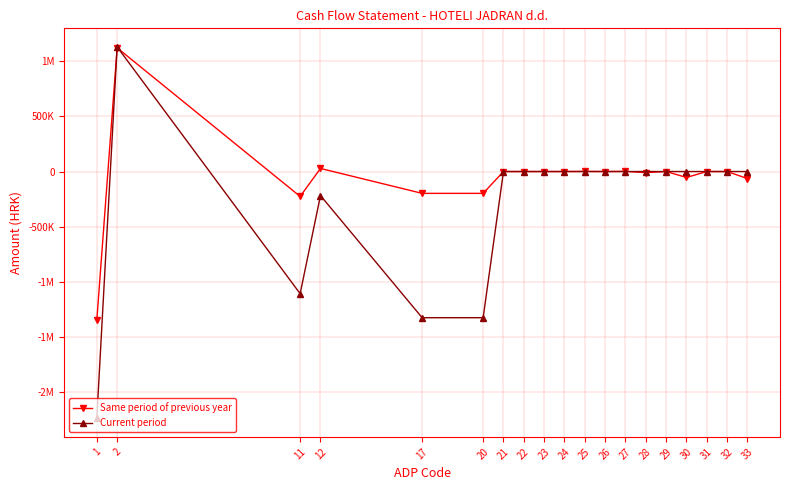

Is this an area chart (filled region under the line)?

No